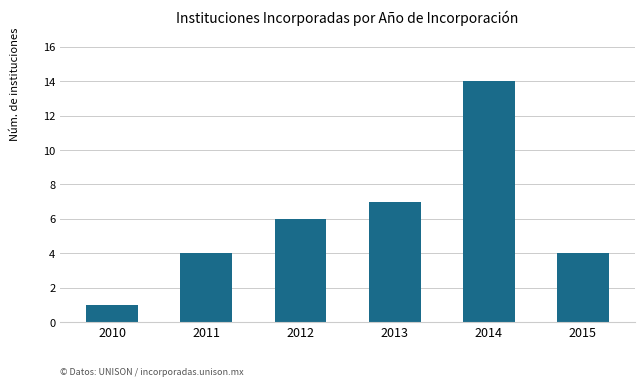

What is the difference between the values at 2010 and 2013?

6